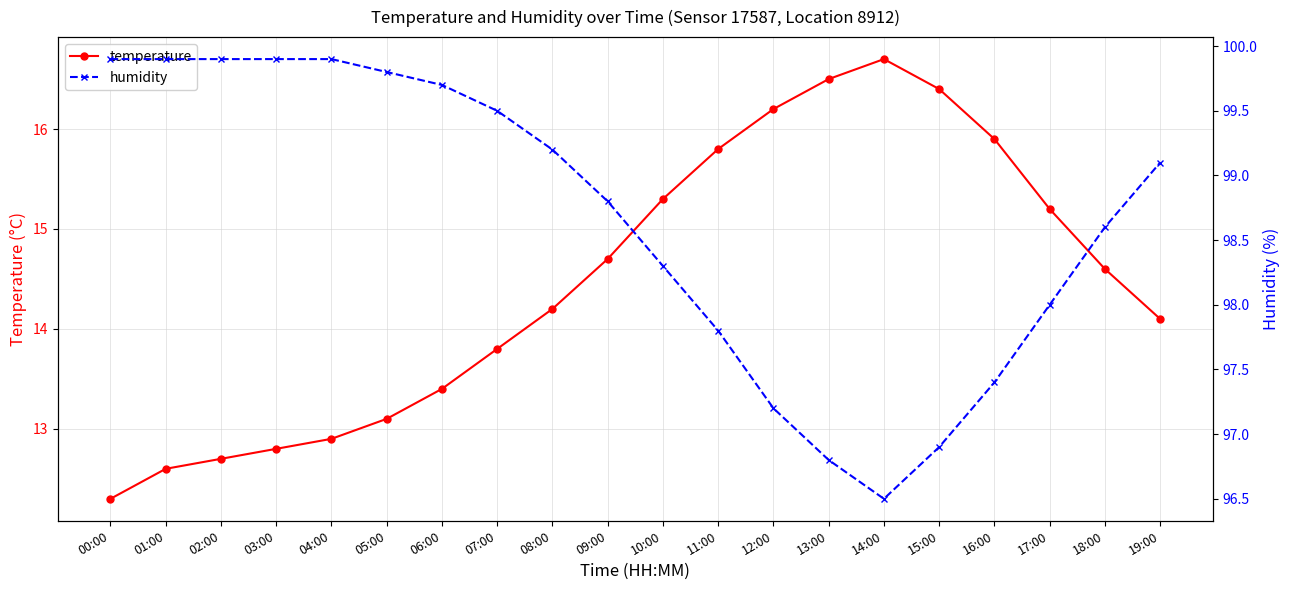

What is the sum of the temperature values at 00:00 and 05:00?

25.4